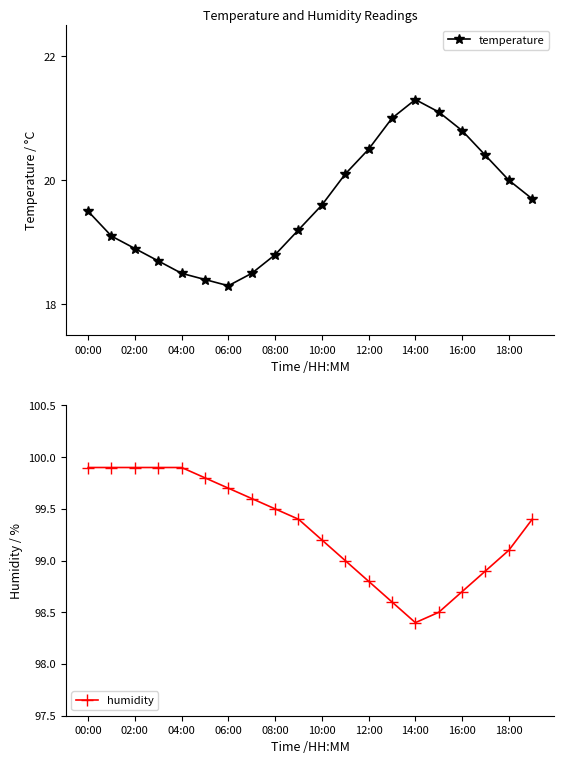

What is the minimum value for humidity?

98.4